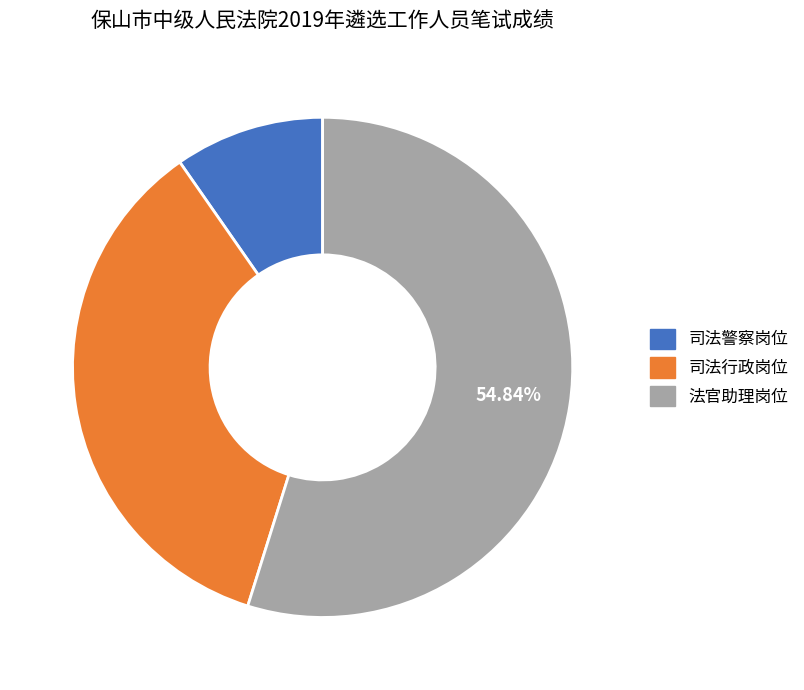

How many slices are in this pie chart?

3